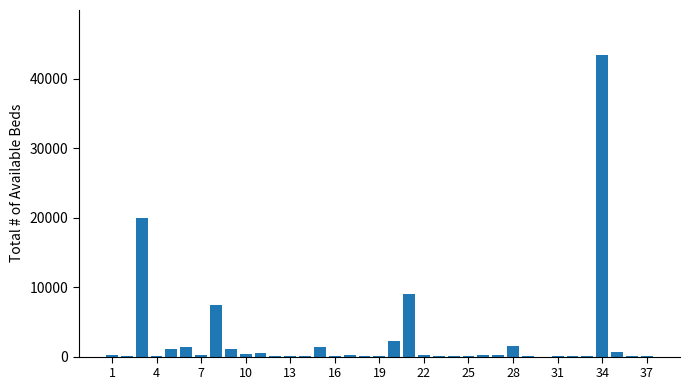

How many distinct data groups are displayed?

1